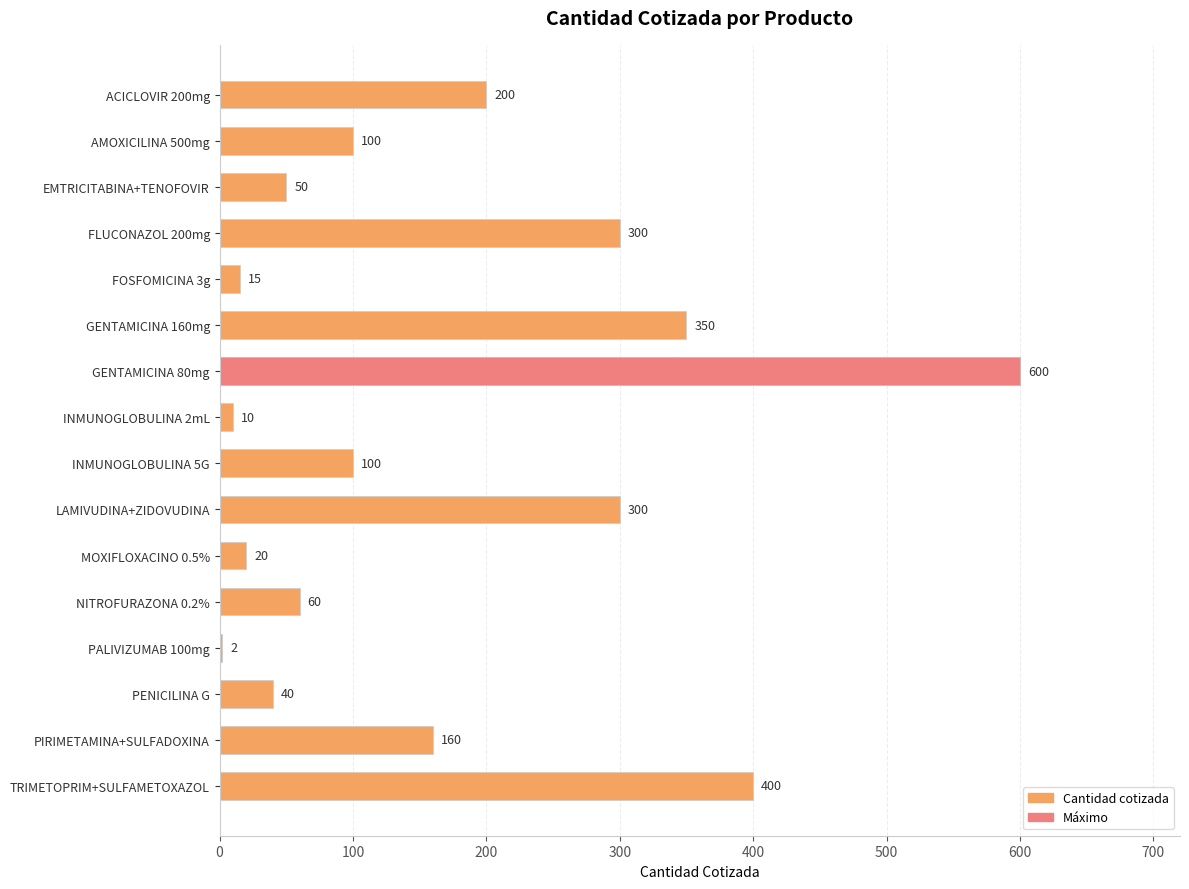

Where is the data nearest to the value 301?

FLUCONAZOL 200mg